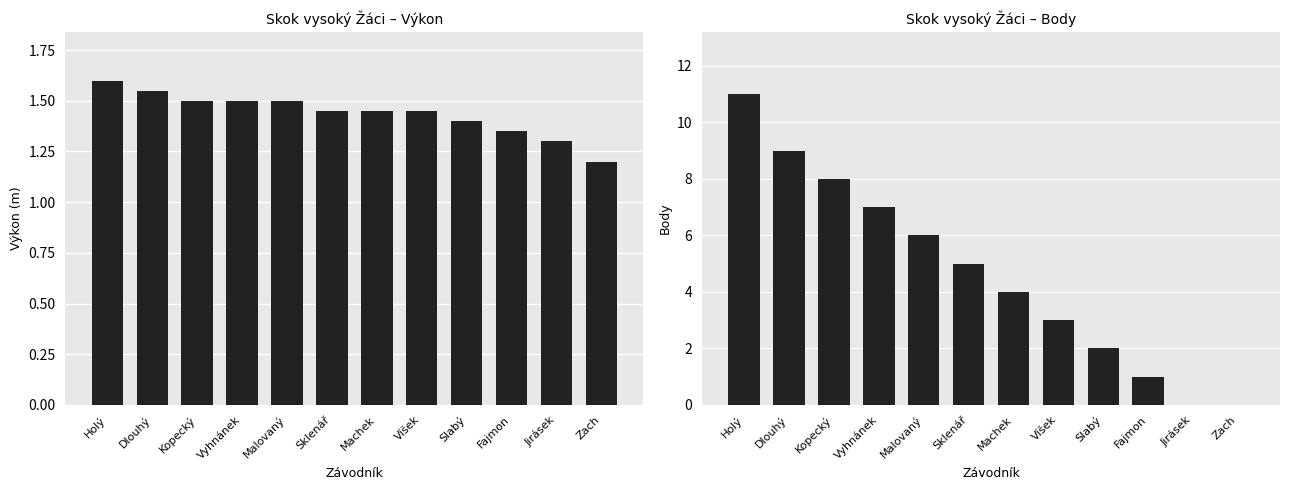

Which series has the widest spread of values?

Body